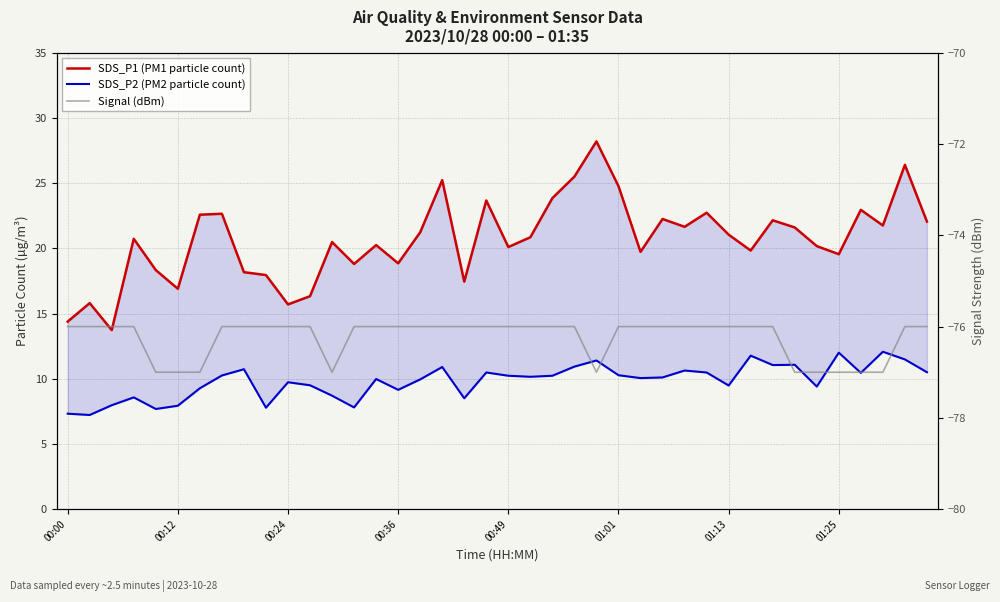

Between 11 and 34, which series saw the biggest shift?

SDS_P1 (PM1 particle count)